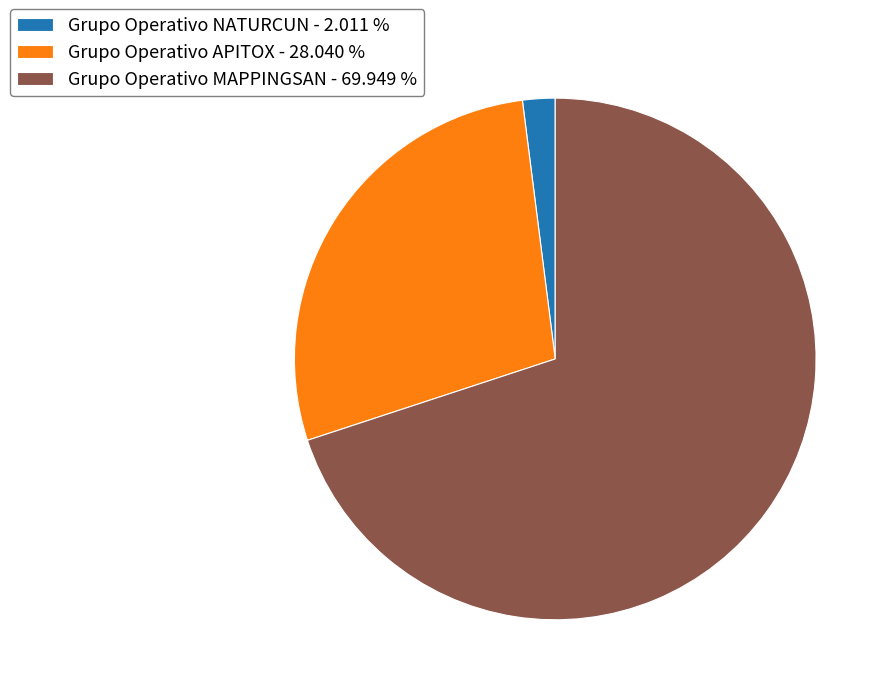

The Grupo Operativo NATURCUN slice represents 2% of the pie. True or false?

True